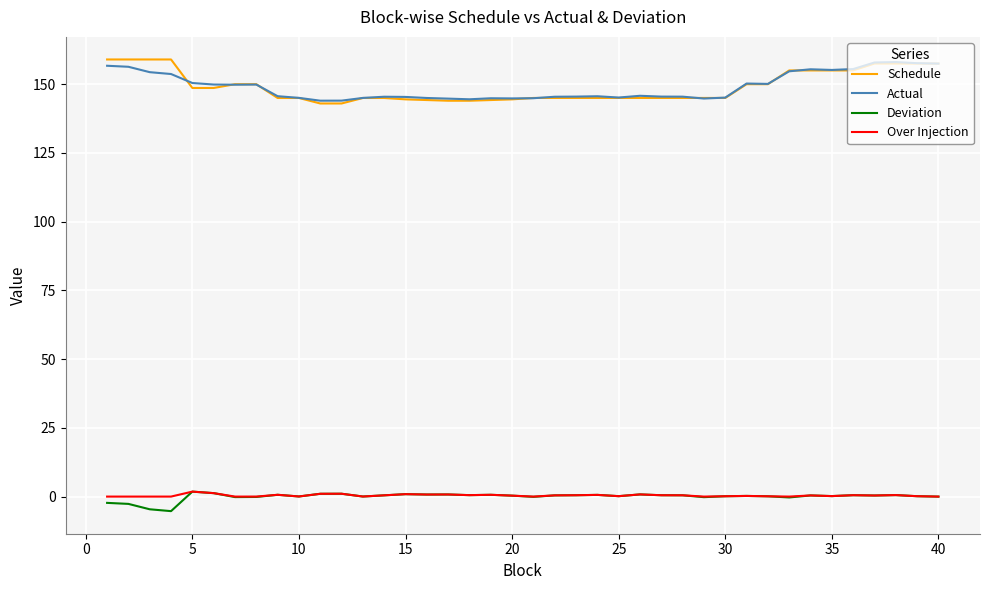

What is the maximum value for Schedule?

159.0